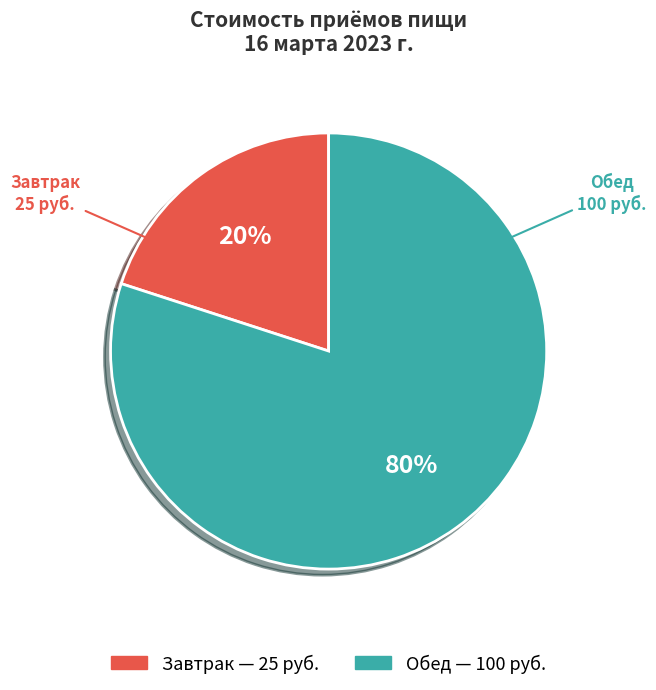

To the nearest percent, what is the difference between the largest and smallest slice percentages?

60%